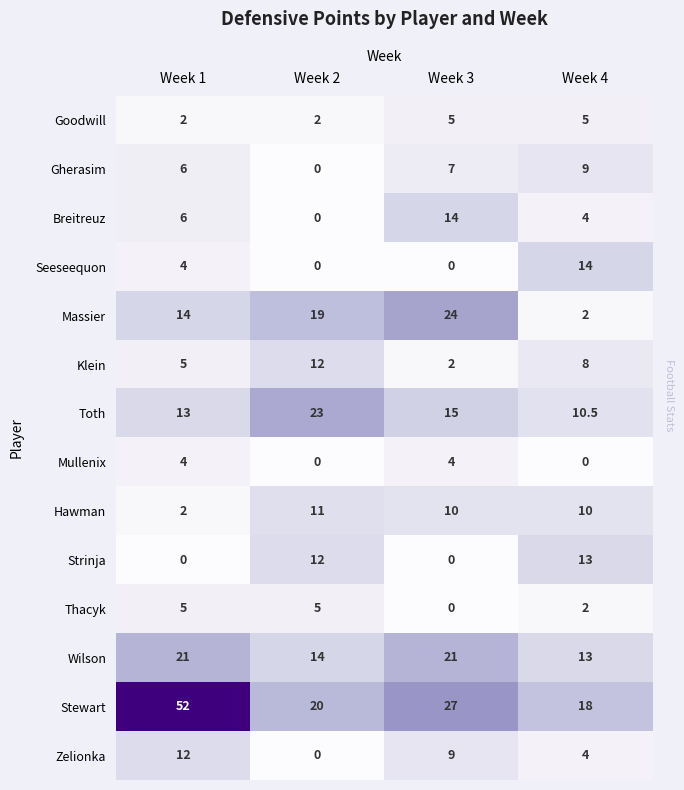

What is the highest value of the Thacyk series?

5.0